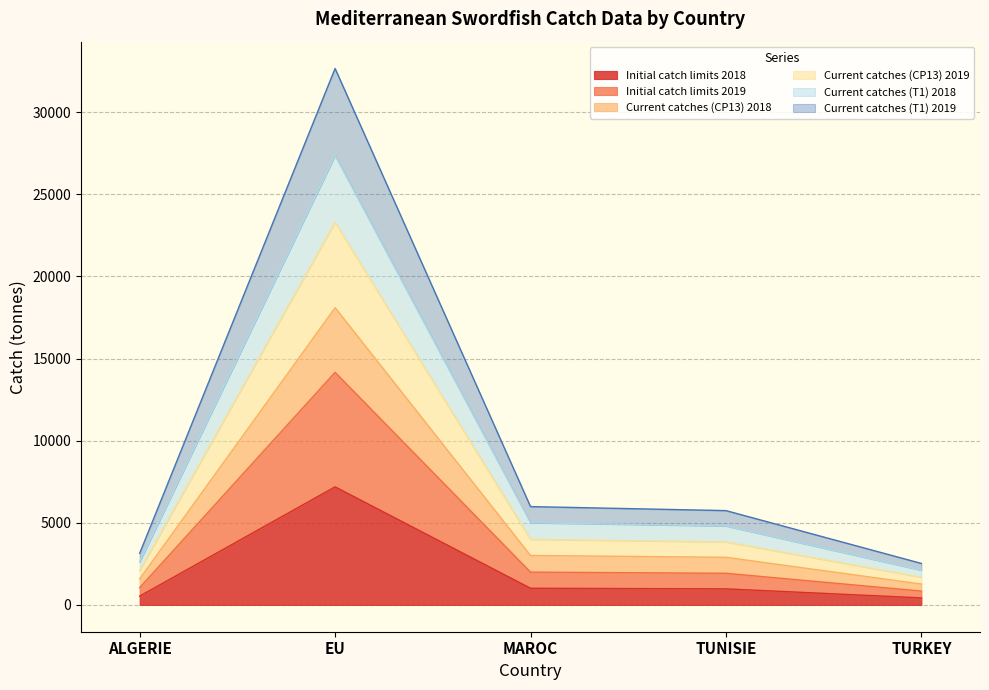

The value of Initial catch limits 2018 at EU is 2818.9. True or false?

False